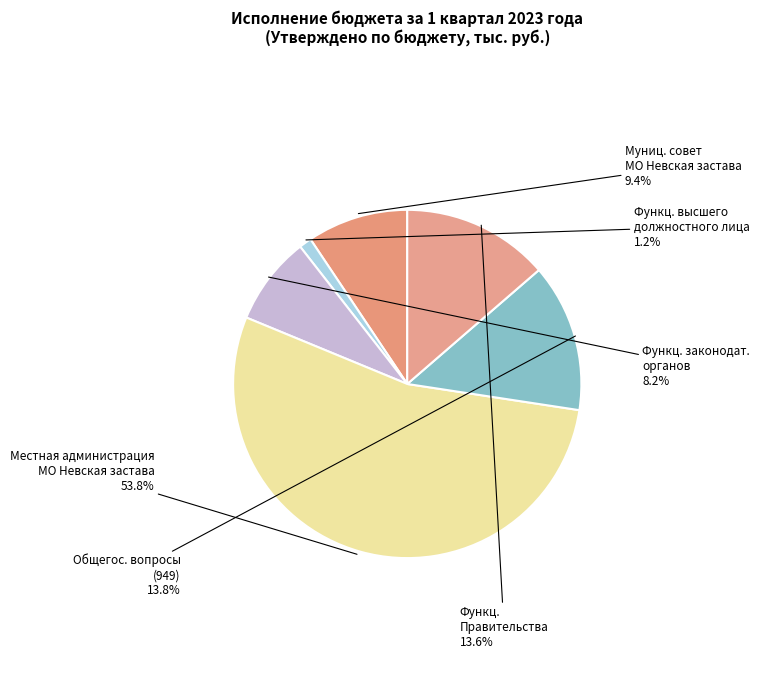

Is there a majority slice in this chart?

Yes